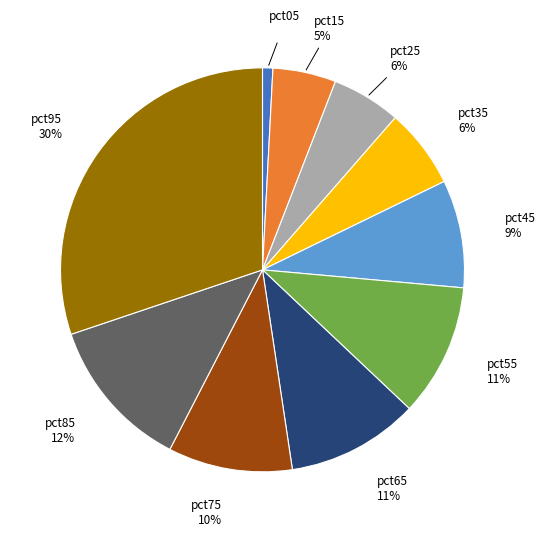

Does any single category account for the majority?

No